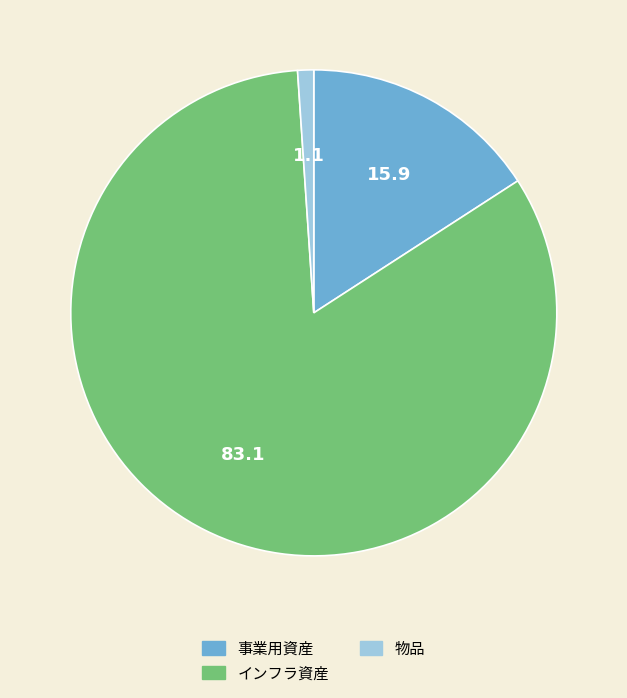

Is it true that インフラ資産 is 76% of the pie?

False